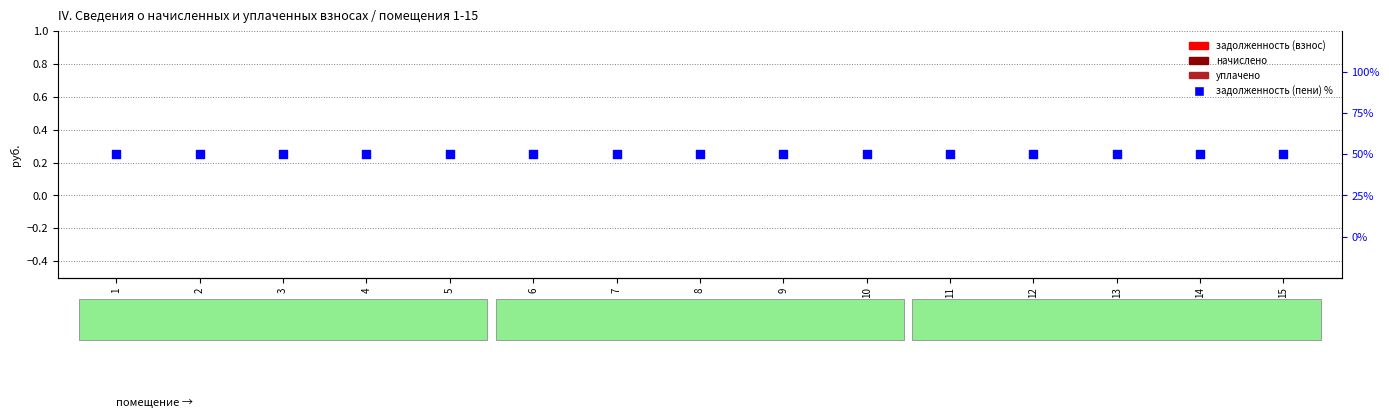

Which series reaches the maximum Y coordinate?

задолженность (пени) %